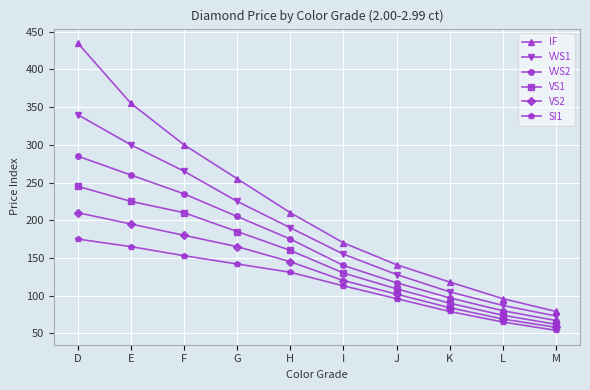

What is the difference between the highest and lowest values at L?

31